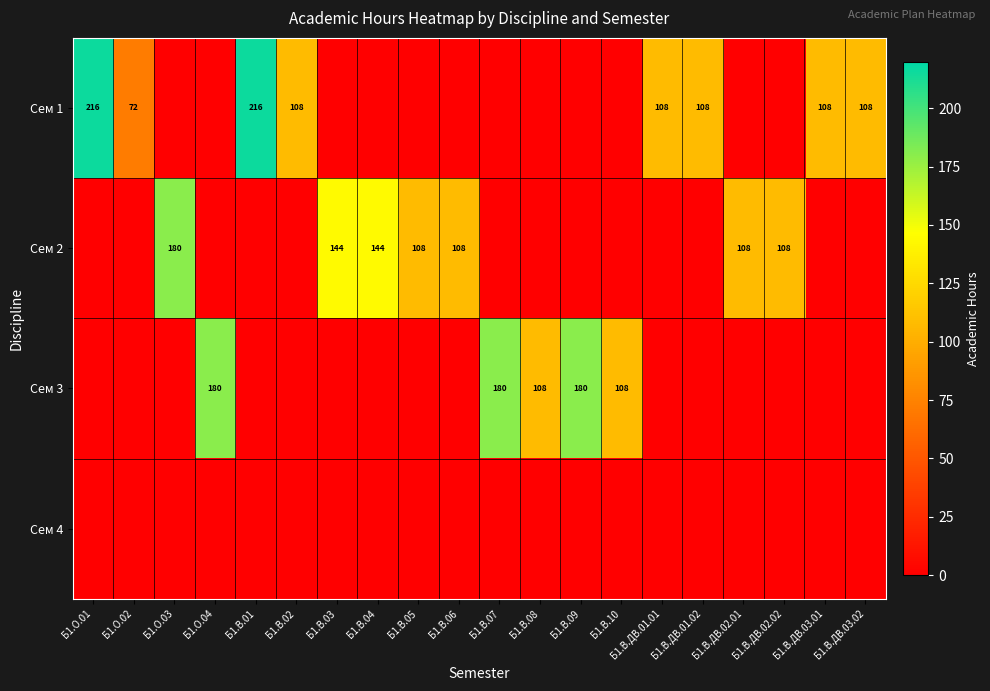

The value of Сем 1 at Б1.В.01 is 115. True or false?

False